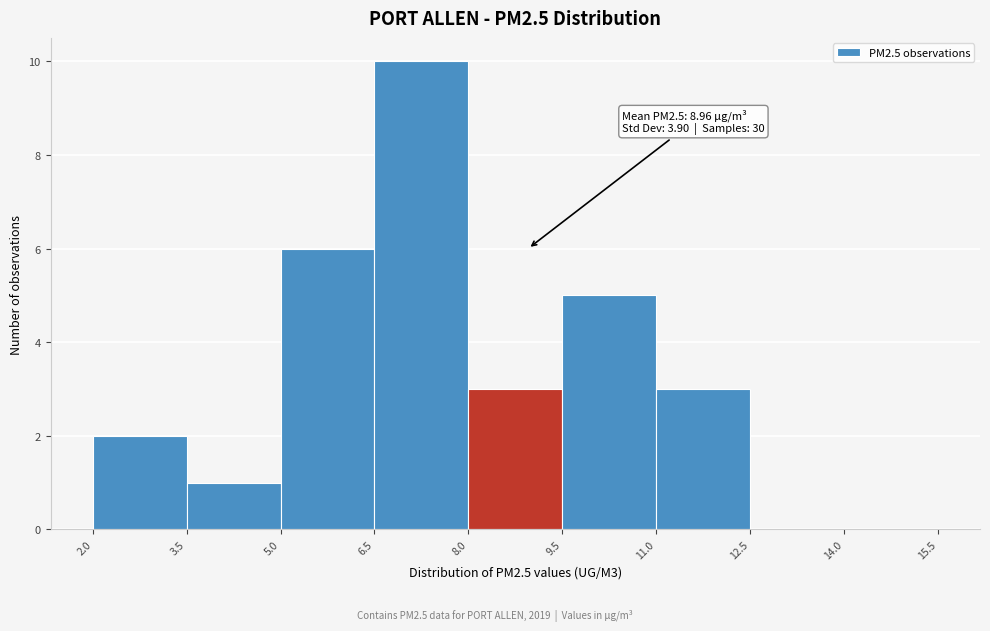

Which range on the x-axis has the tallest bar?

6.5 to 8.0